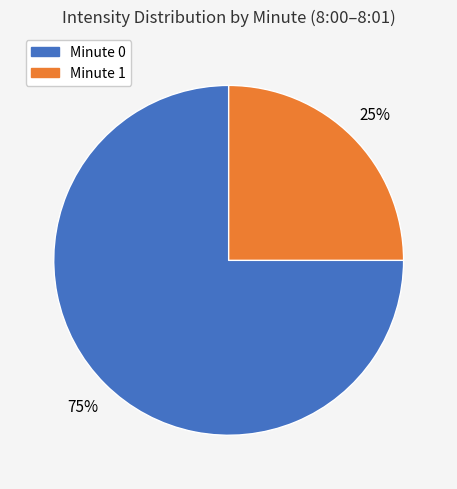

To the nearest percent, what is the difference between the largest and smallest slice percentages?

50%